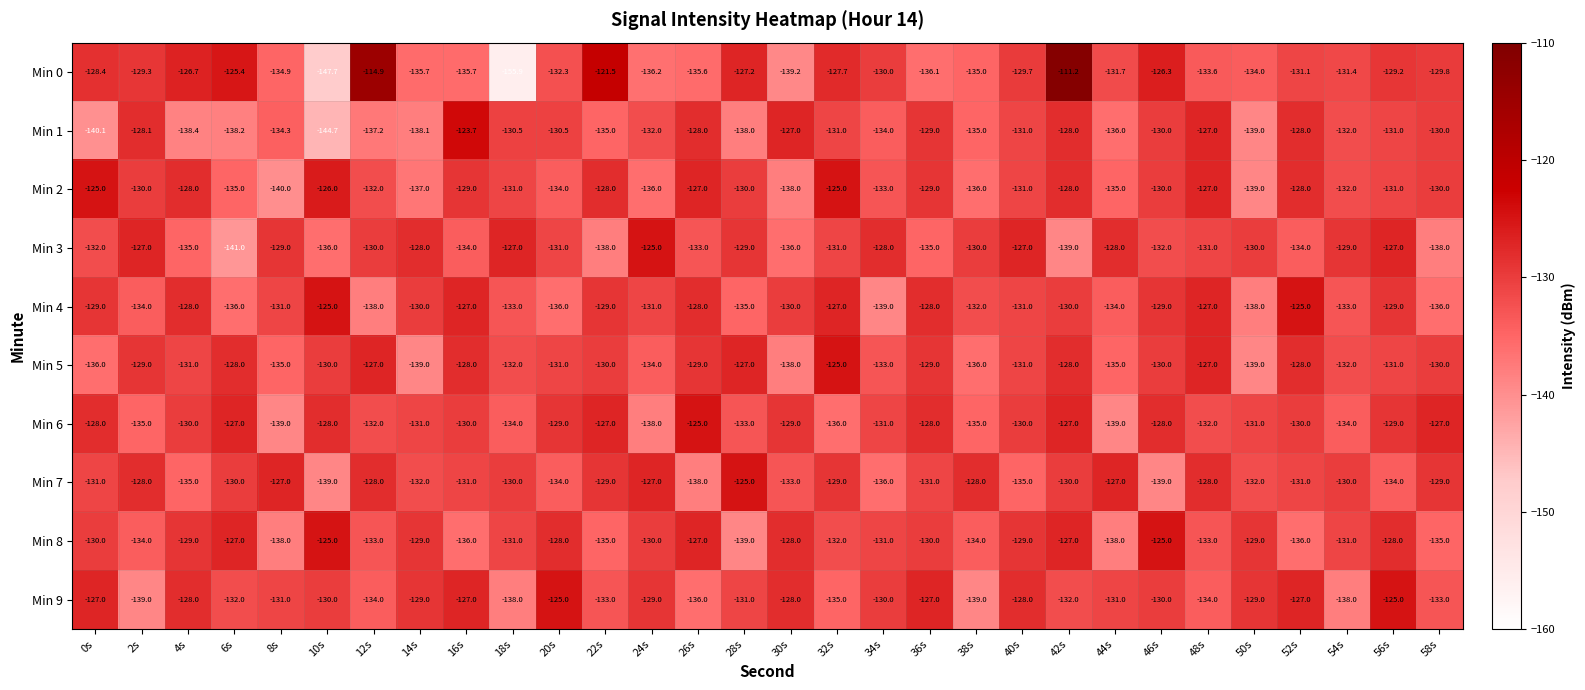

Which series has the largest total across all categories?

Min 6